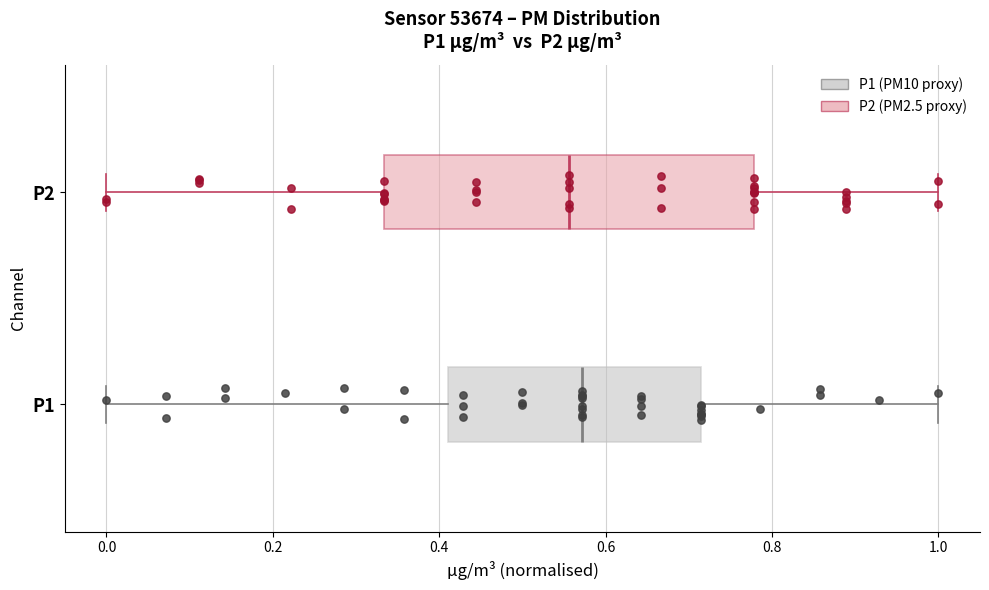

Which box is the widest, from its left edge to its right edge?

P2